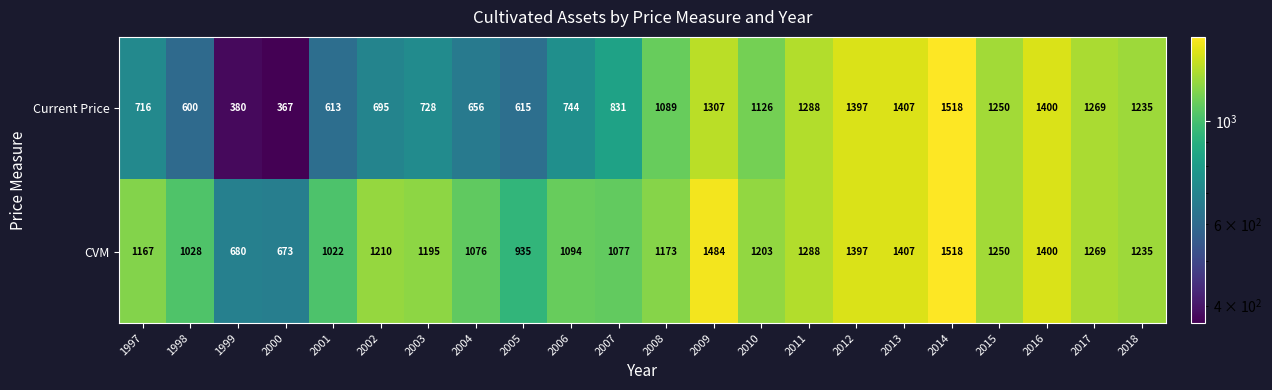

What is the difference between the highest and lowest values at 2010?

77